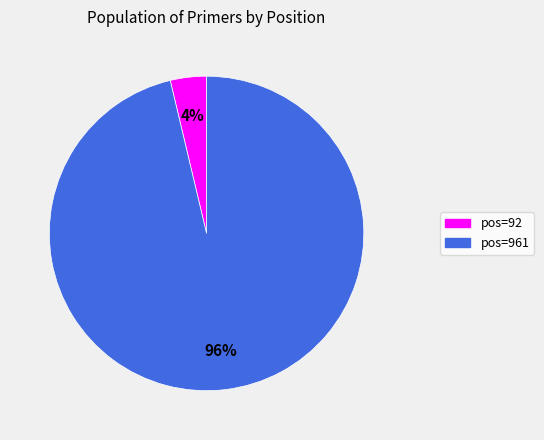

To the nearest percent, what is the average slice percentage?

50%